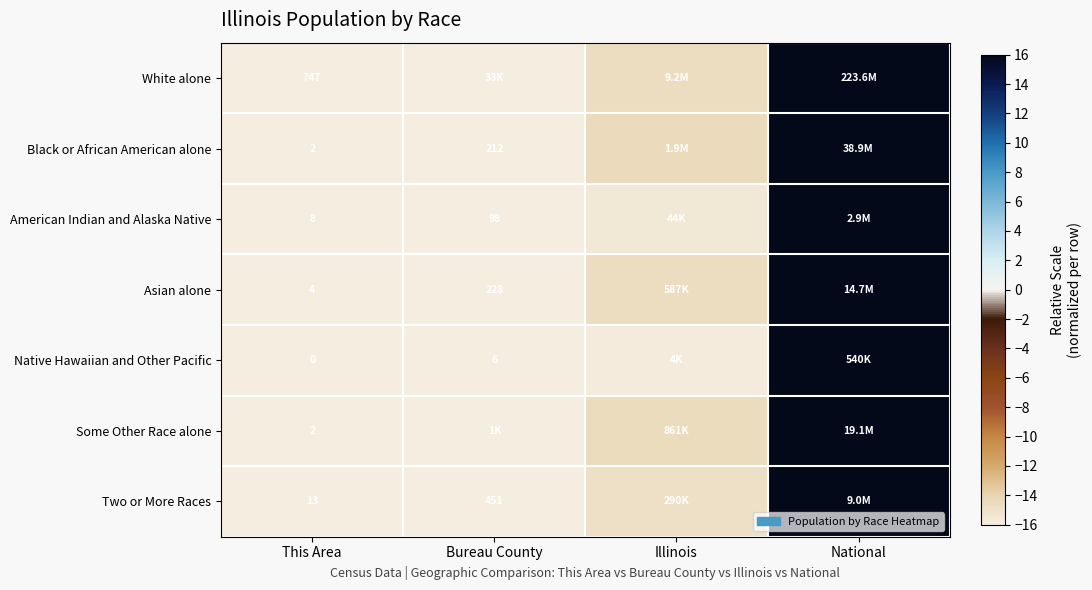

At which category is the sum across all series the highest?

National